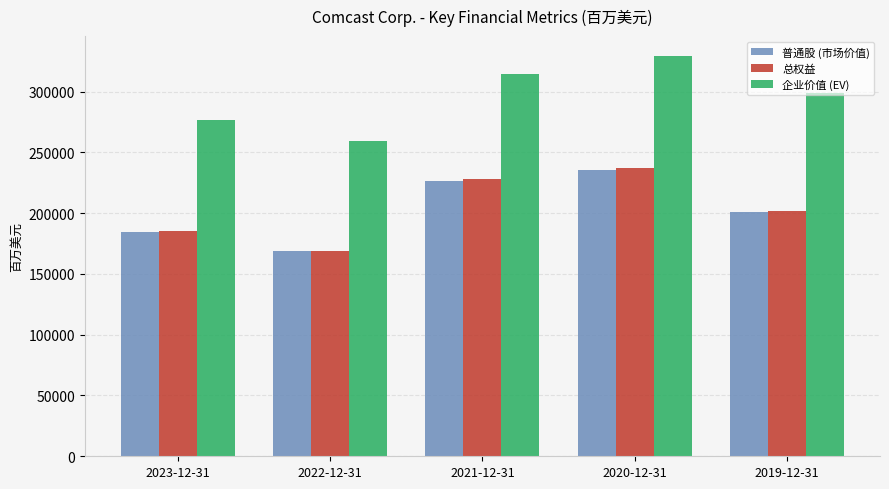

Reading right to left, what are all the values shown in this chart?

普通股 (市场价值): 2019-12-31=200971	2020-12-31=235675	2021-12-31=226616	2022-12-31=168516	2023-12-31=184850
总权益: 2019-12-31=202119	2020-12-31=237090	2021-12-31=228014	2022-12-31=169200	2023-12-31=185373
企业价值 (EV): 2019-12-31=298836	2020-12-31=329110	2021-12-31=314153	2022-12-31=259262	2023-12-31=276248